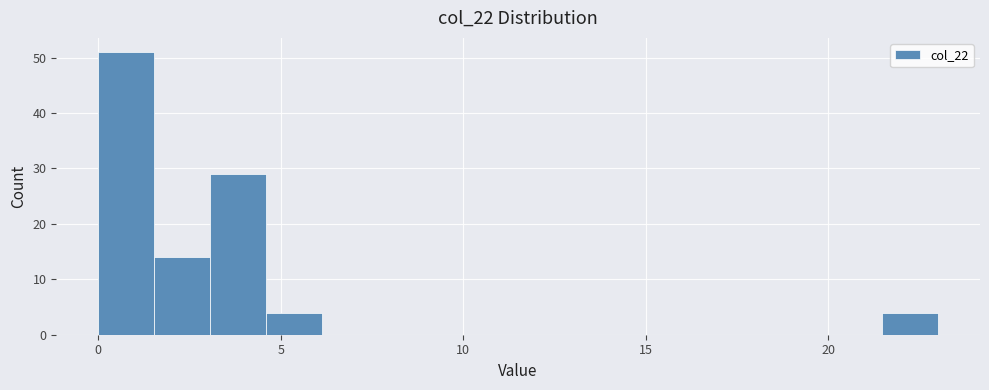

Read against the x-axis, roughly where is the centre of the tallest bar?

1.0